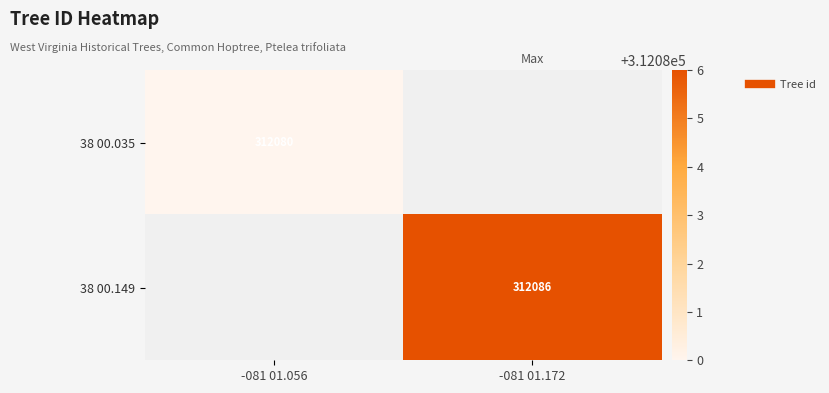

Is the value of 38 00.035 at -081 01.056 greater than the value of 38 00.149 at -081 01.172?

No